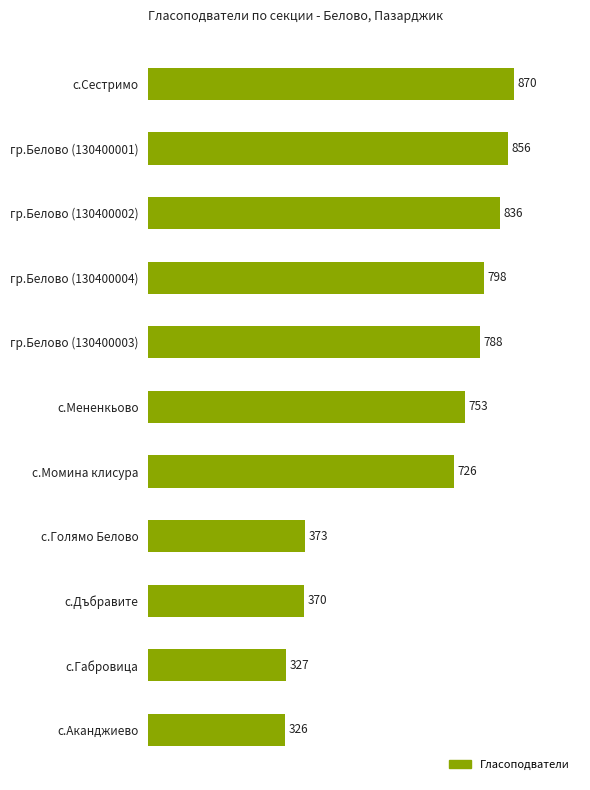

What position from the bottom is с.Габровица?

2